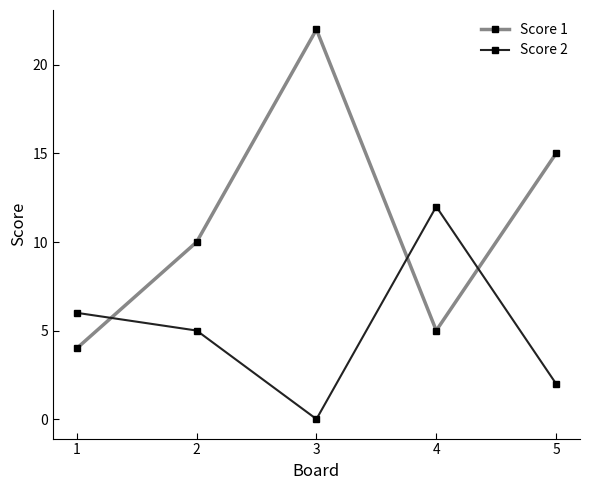

How many lines are shown in the chart?

2